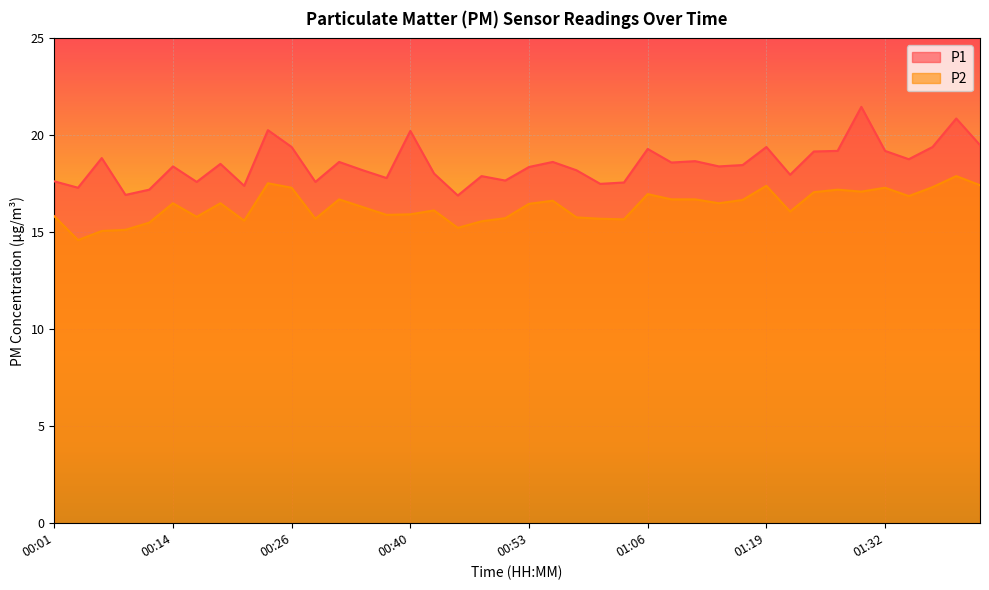

How many lines are shown in the chart?

2